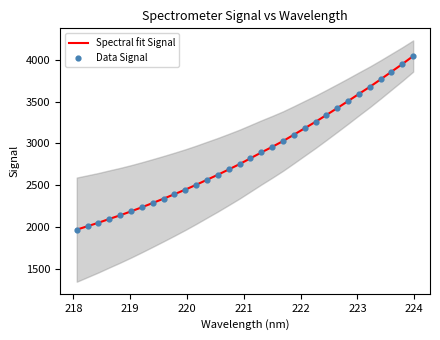

What is the maximum value for Spectral fit Signal?

4045.0